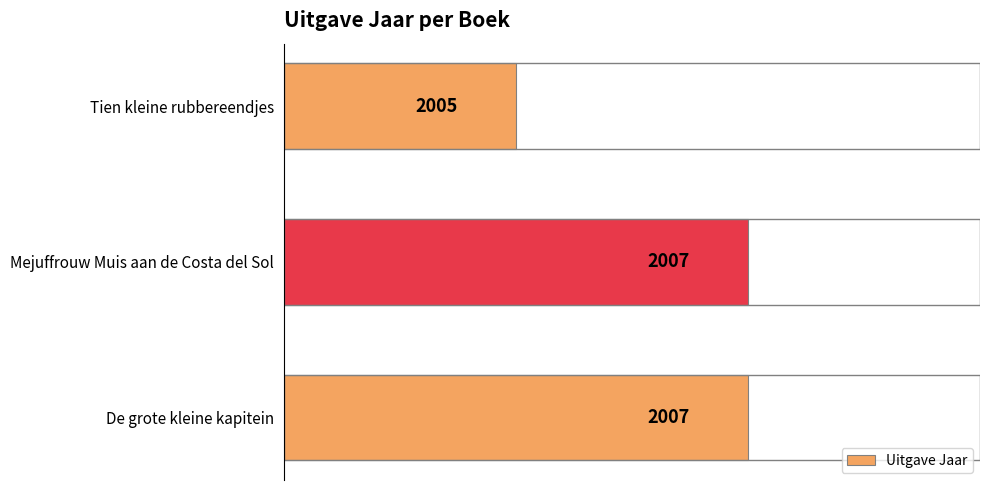

What is the maximum value shown in the chart?

2007